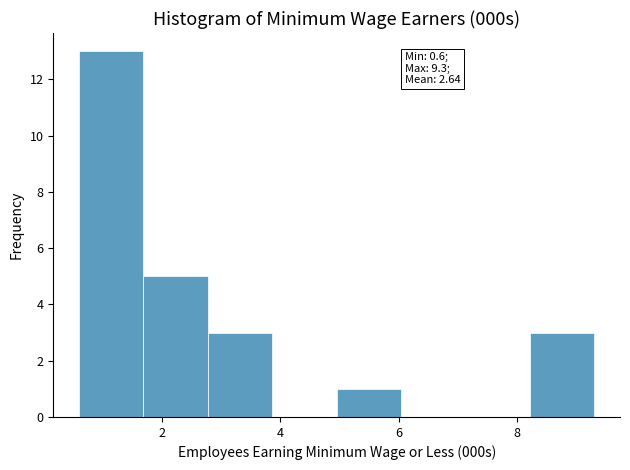

Which range on the x-axis has the tallest bar?

0.6 to 1.6